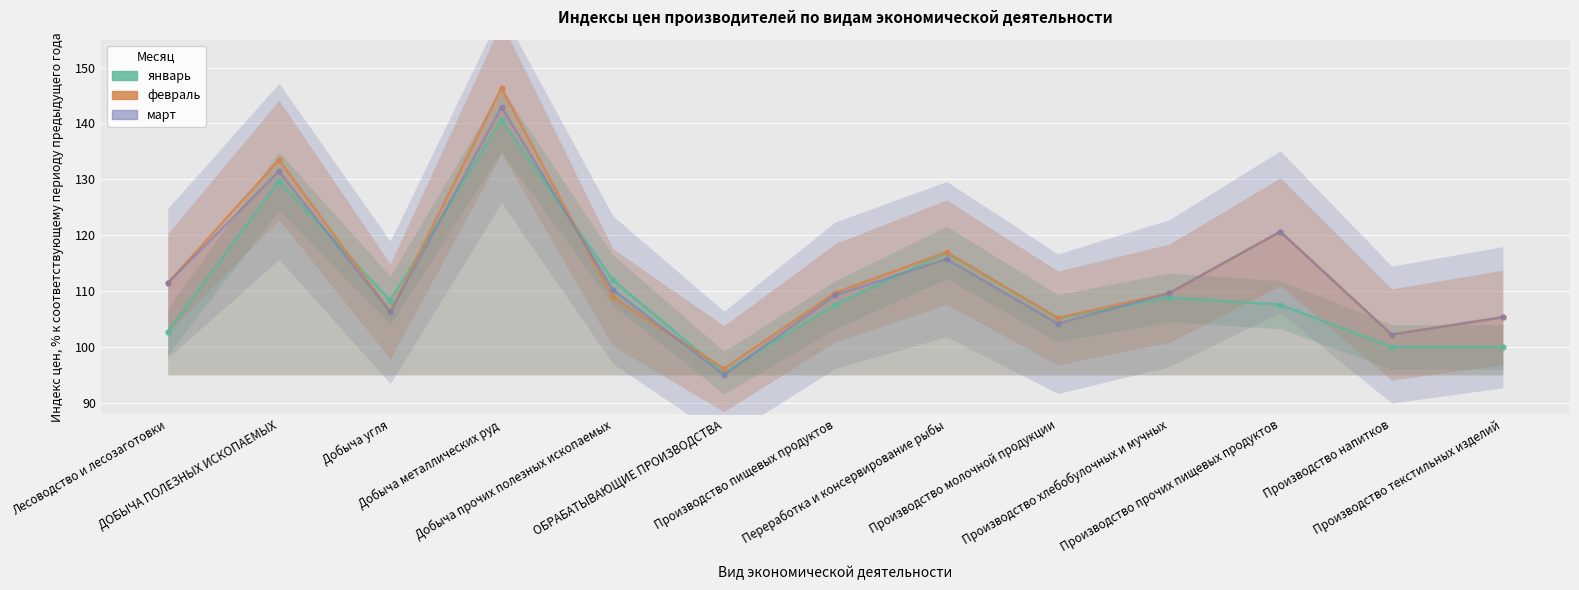

What is the average value of the январь series?

110.4